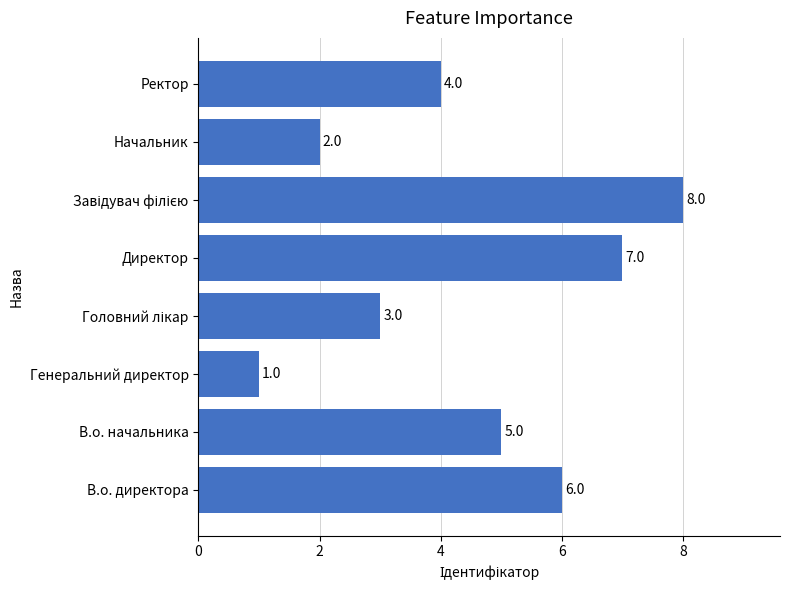

True or false: the data shows 2 at Начальник.

True